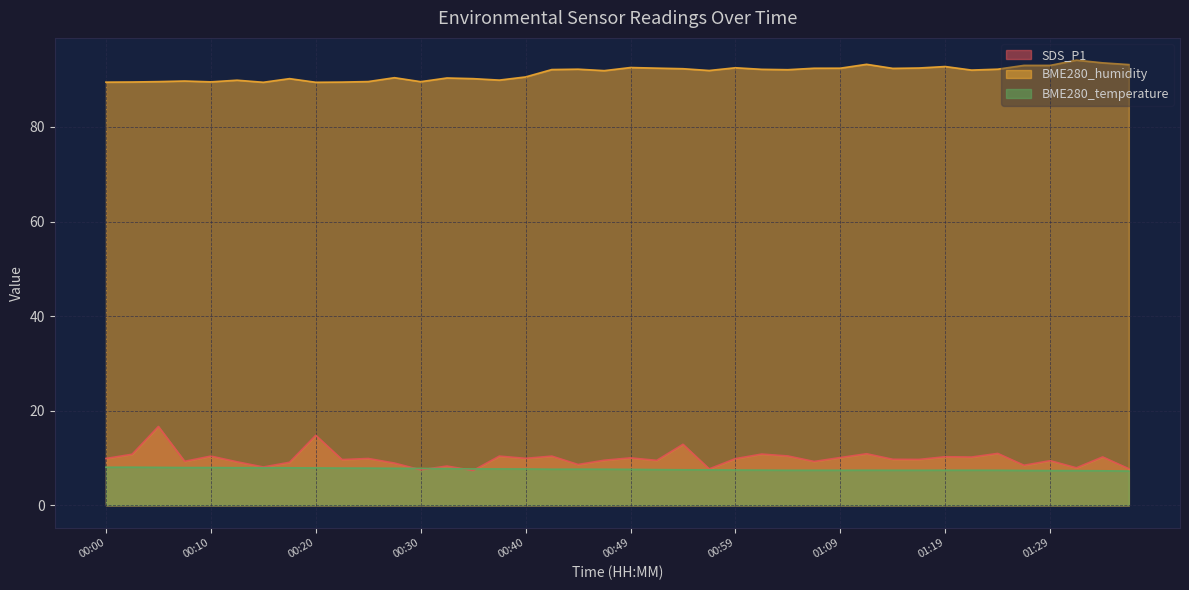

Between 00:22 and 00:05, which is larger?

00:05